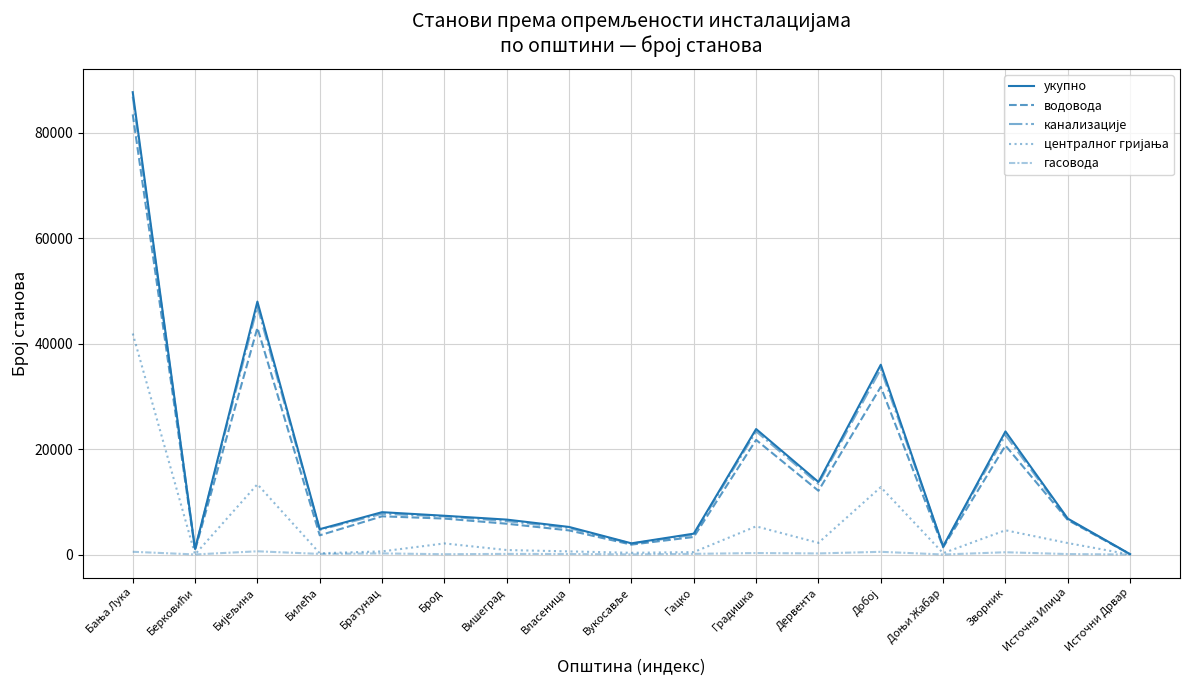

Where is the first local maximum for укупно?

Бијељина